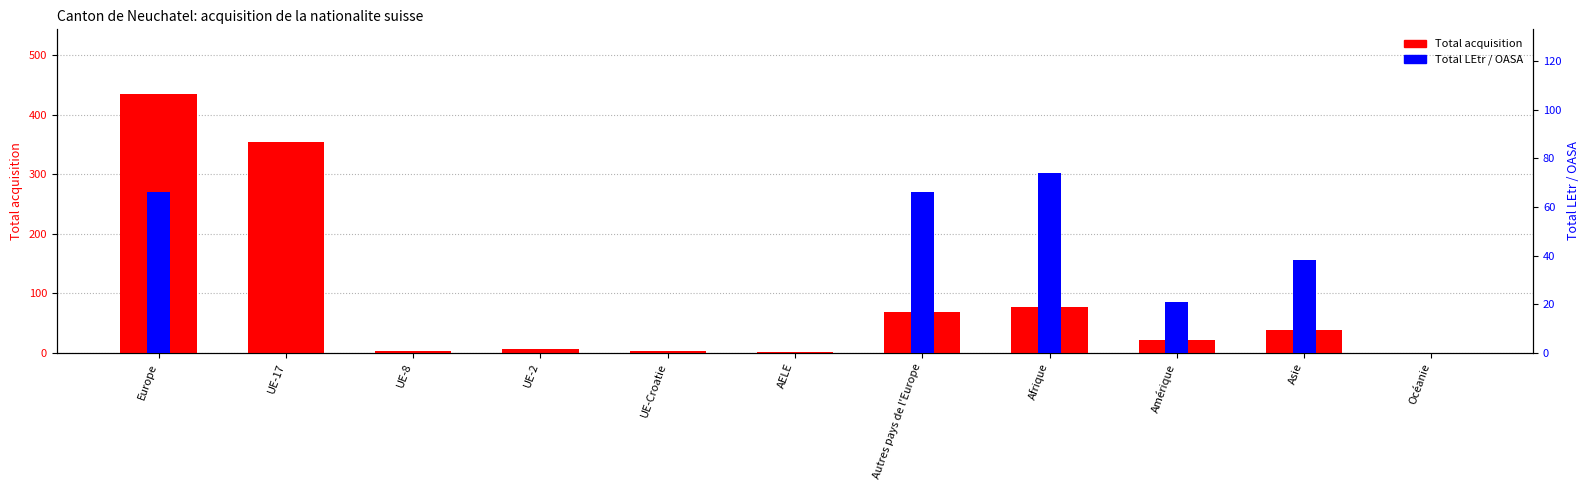

Between Europe and Autres pays de l'Europe, which series saw the biggest shift?

Total acquisition